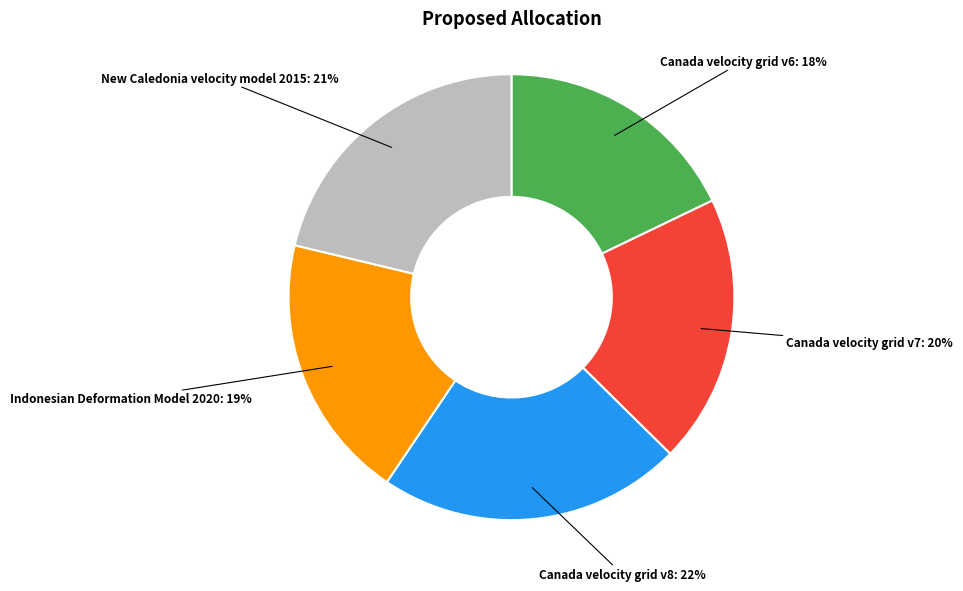

To the nearest percent, what percentage of the pie is Indonesian Deformation Model 2020?

19%